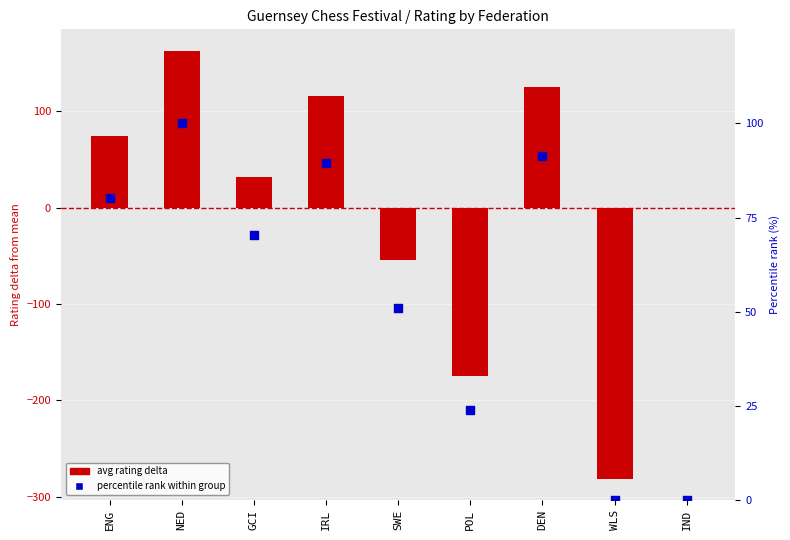

What are all the series names shown in the legend?

avg rating delta, percentile rank